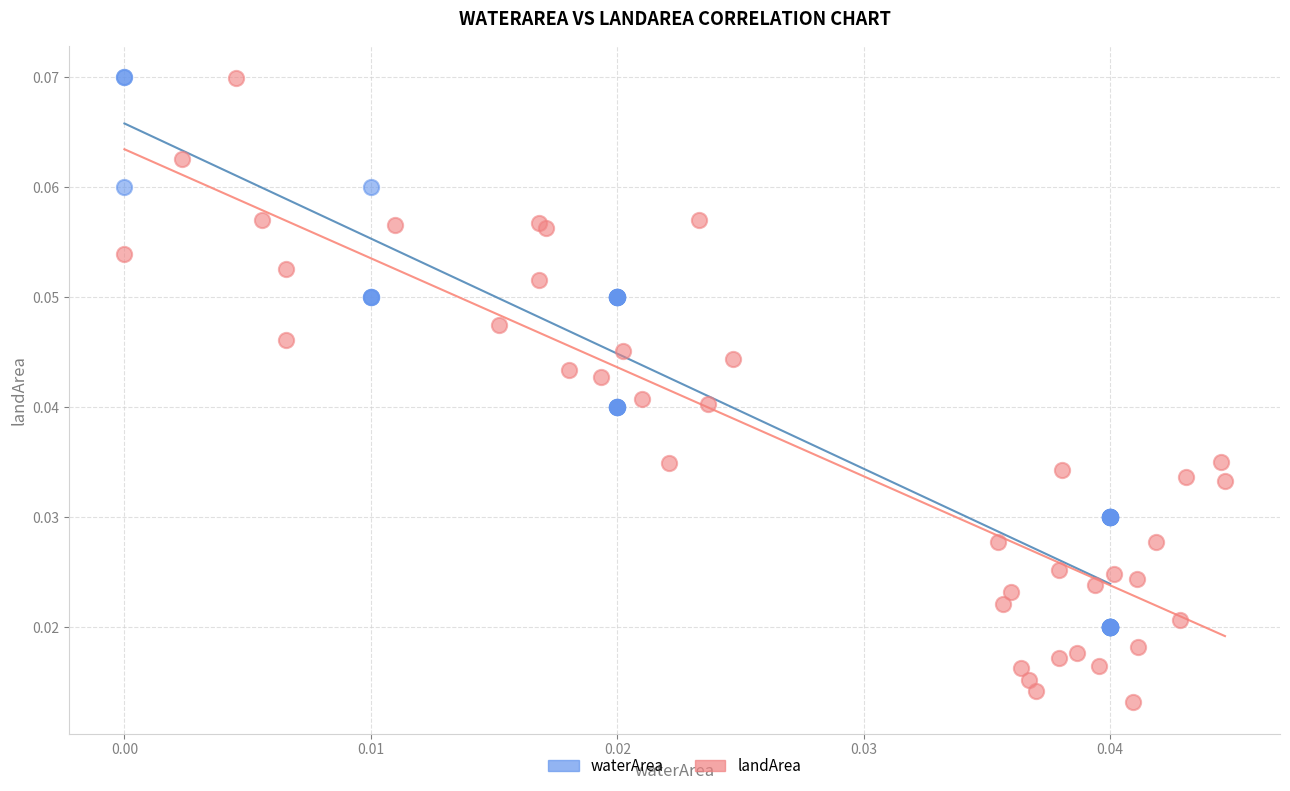

Which series reaches the minimum Y coordinate?

landArea